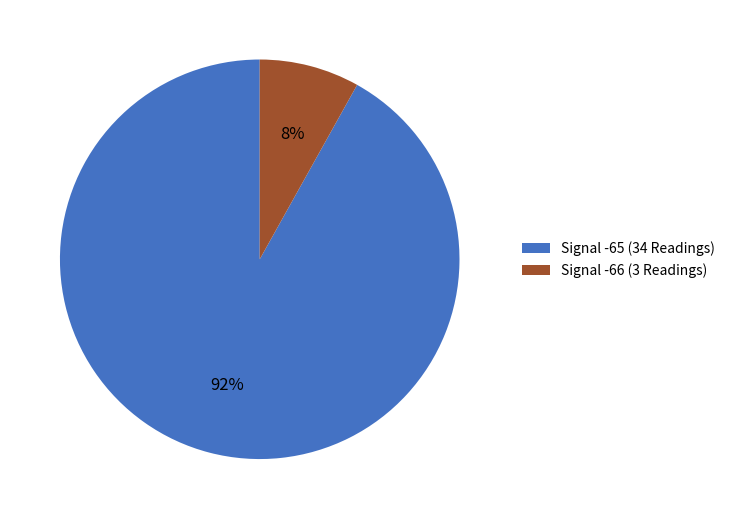

True or false: Signal -66 (3 Readings) accounts for 22% of the total.

False